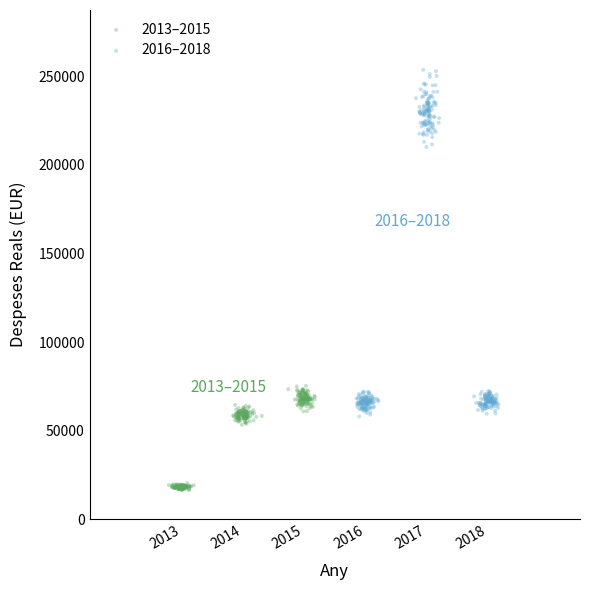

Which series contains the lowest Y value?

2013–2015